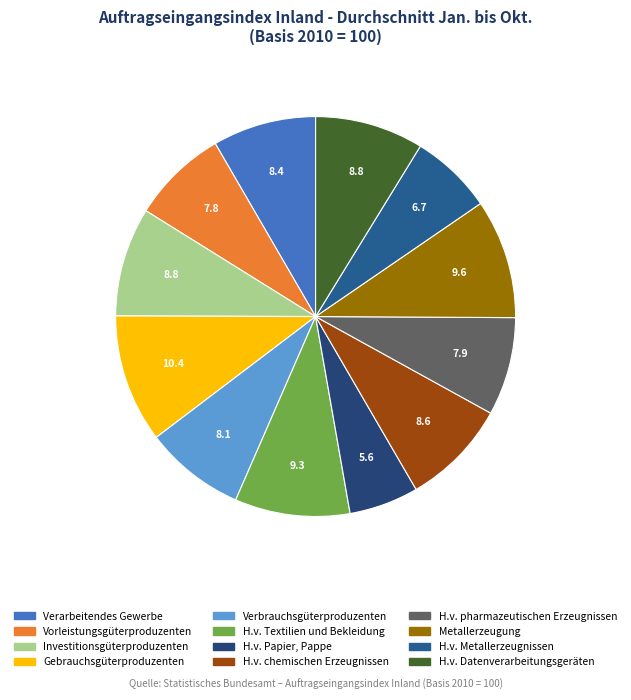

How many segments does this pie chart have?

12